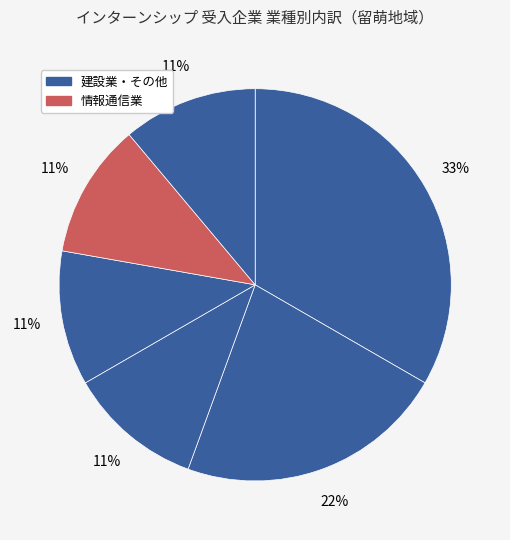

To the nearest percent, what is the average slice percentage?

17%